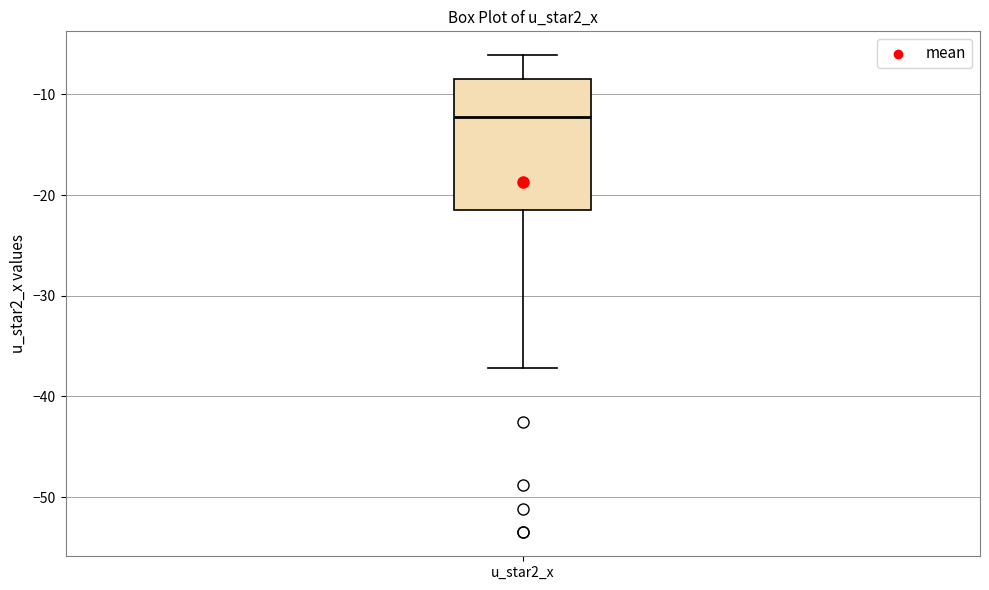

Read this box plot against the y-axis: the position of the median line, the range covered by the box, and the ends of both whiskers. The values are not printed on the chart, so give them approximately, as read against the axis.

median -12, box -21 to -8, whiskers -37 to -6